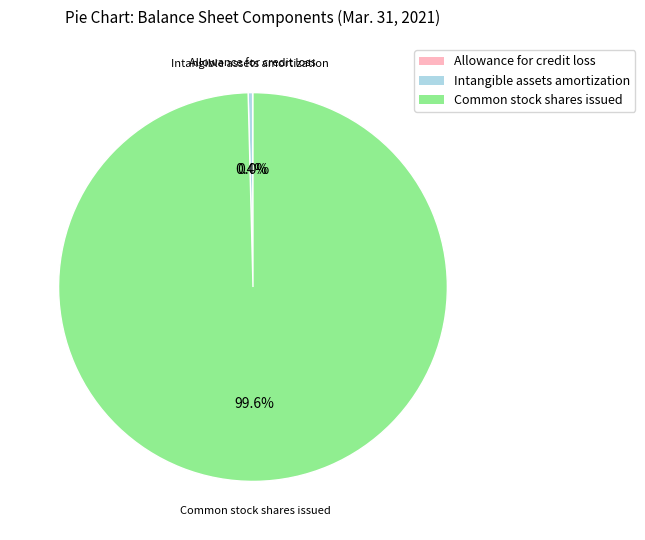

Is there a majority slice in this chart?

Yes